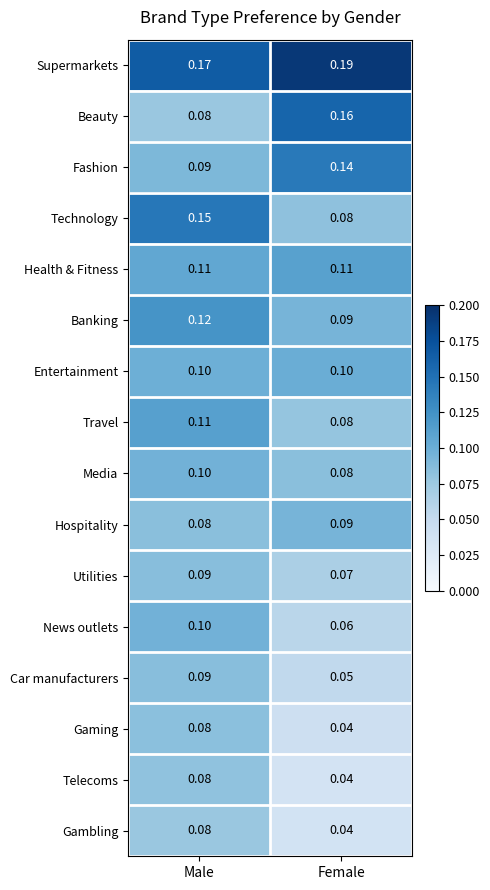

At which category does the chart reach its minimum across all series?

Female